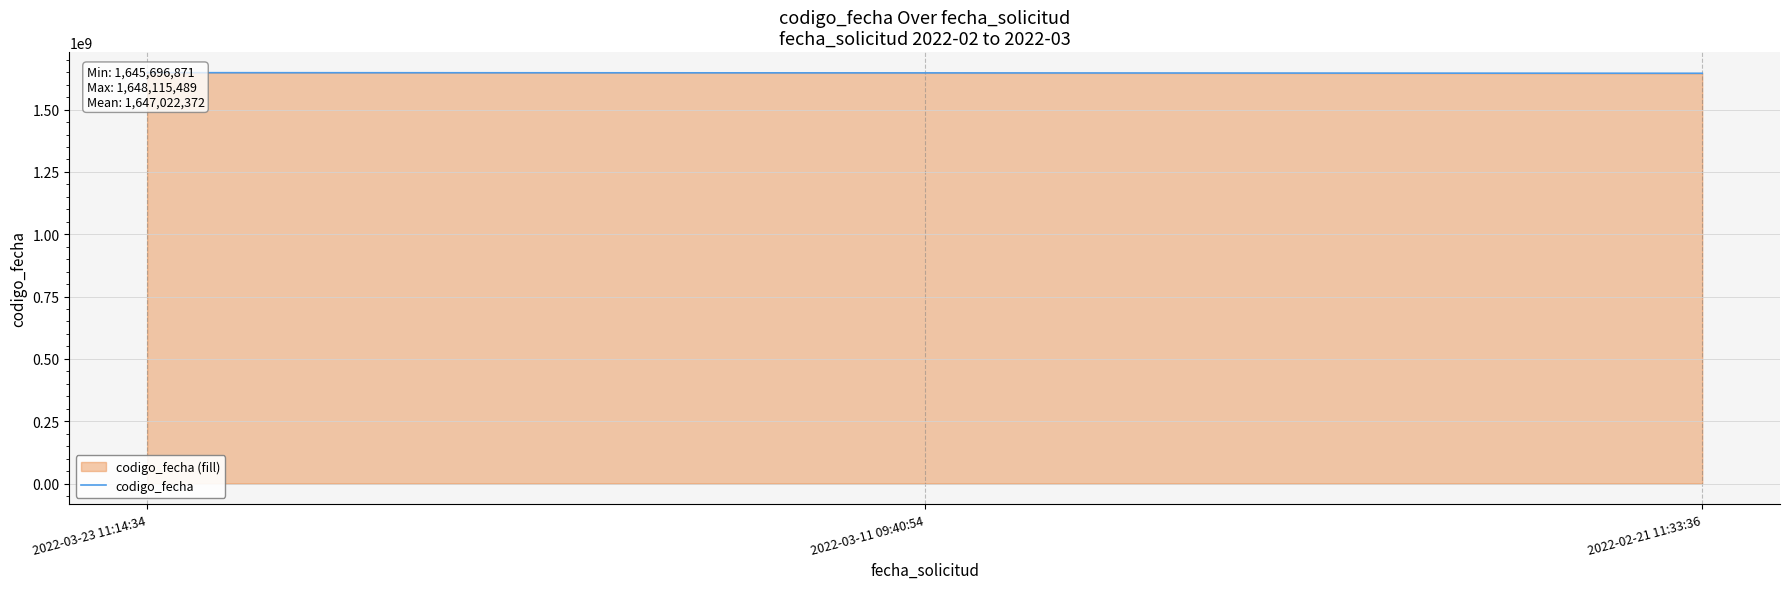

What is the average value?

1647022372